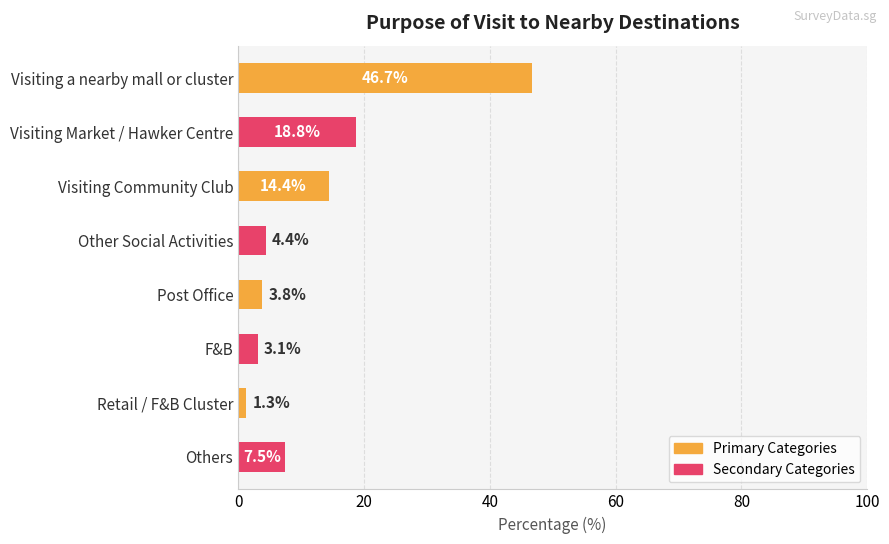

True or false: the data shows 14.4 at Visiting Community Club.

True